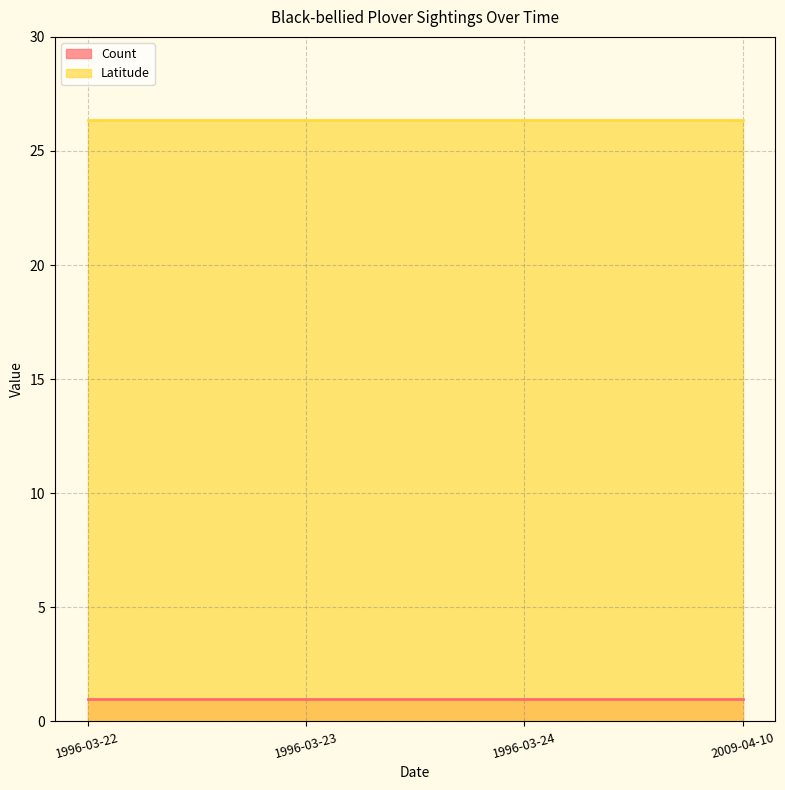

What is the value of the Count point at the 2nd from the left?

1.0